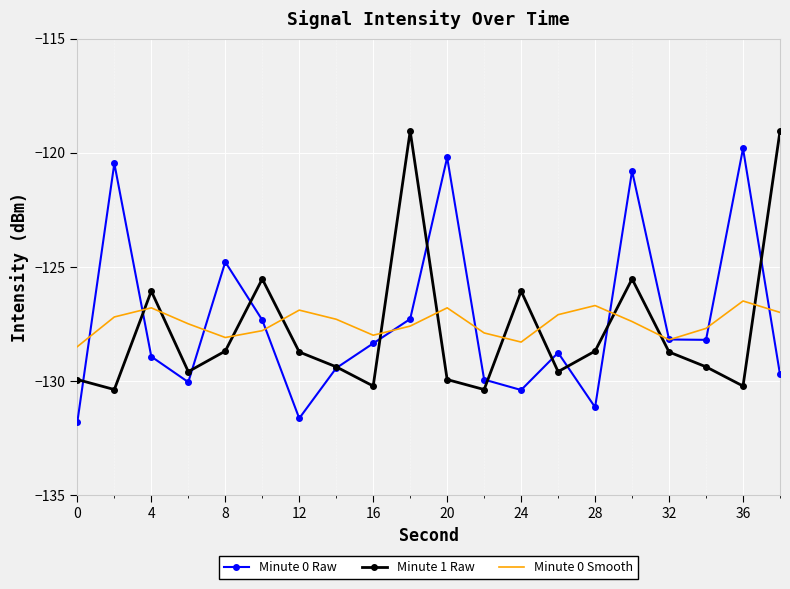

How many values in the Minute 1 Raw series exceed -128?

6